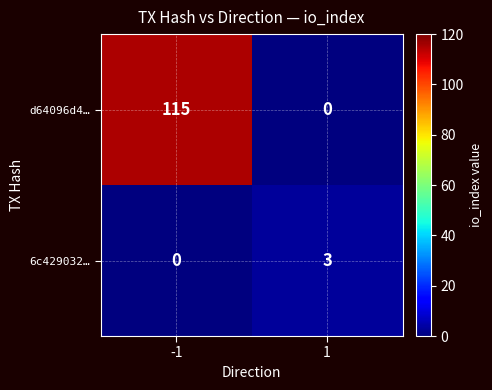

Is it true that 6c429032… equals 1 at 1?

False